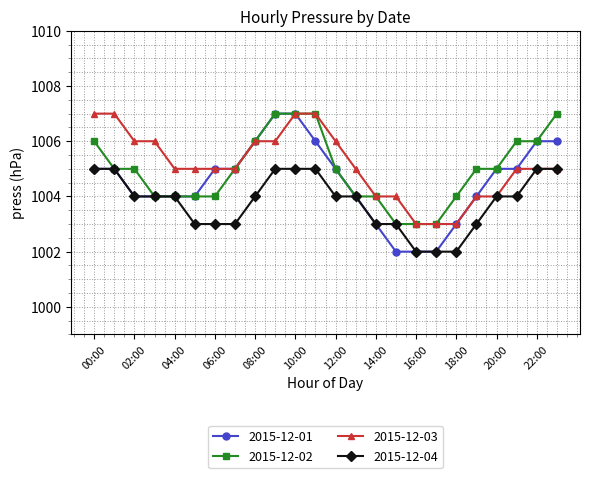

Which series has the largest range (max minus min)?

2015-12-01